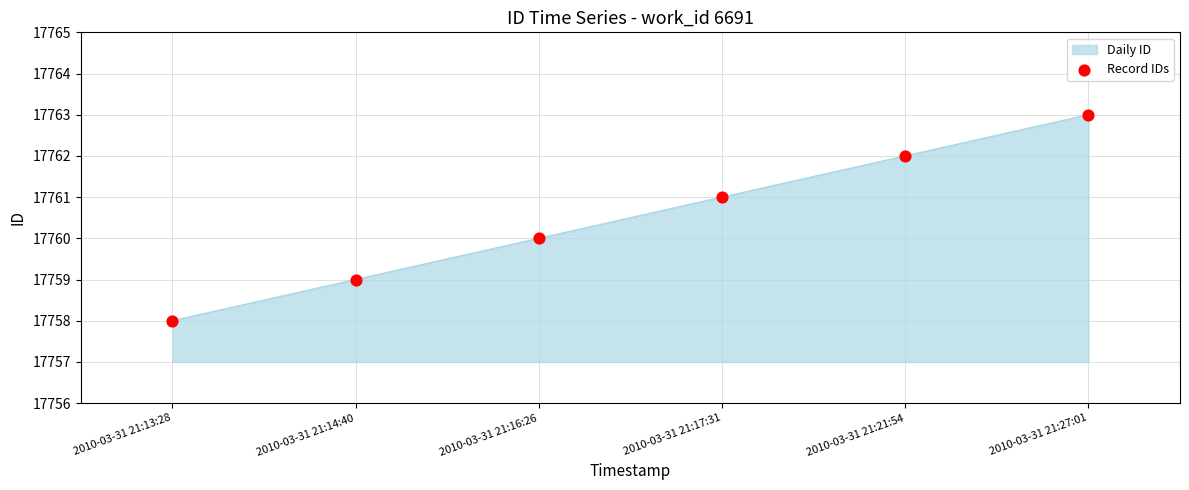

Approximately how many times larger is the value at 2010-03-31 21:13:28 compared to 2010-03-31 21:14:40?

1.0